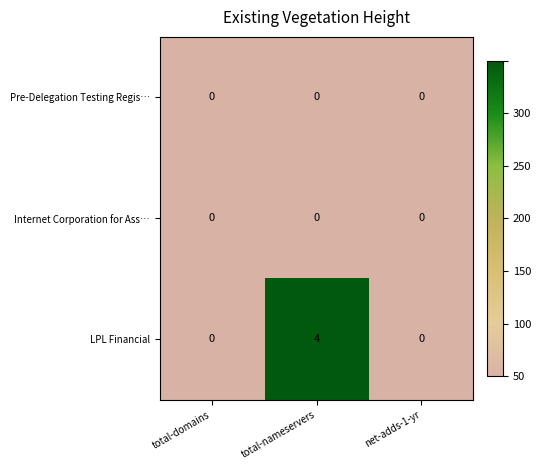

The value of Pre-Delegation Testing Regis… at net-adds-1-yr is 0. True or false?

True